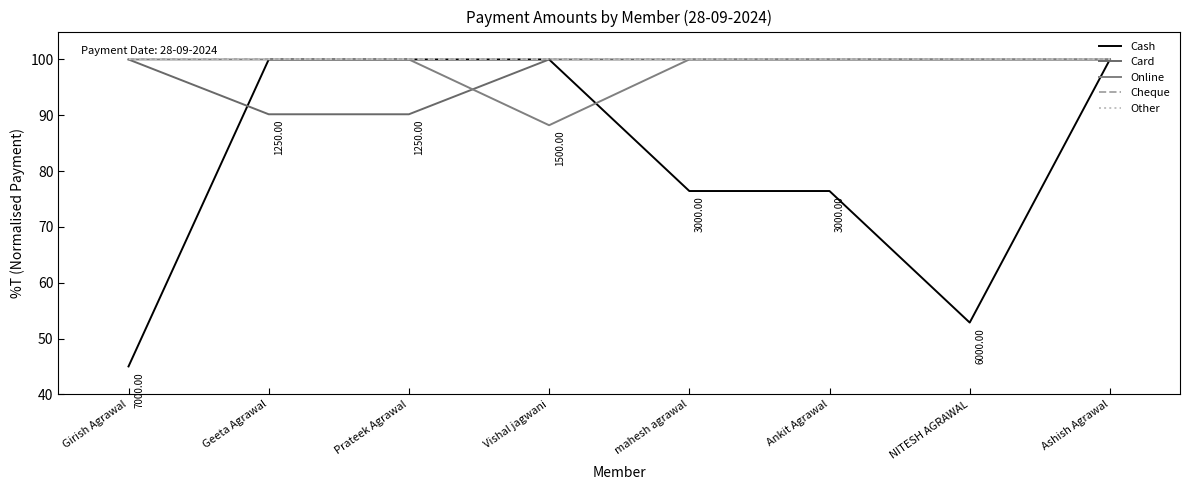

Does the chart have visible grid lines?

No